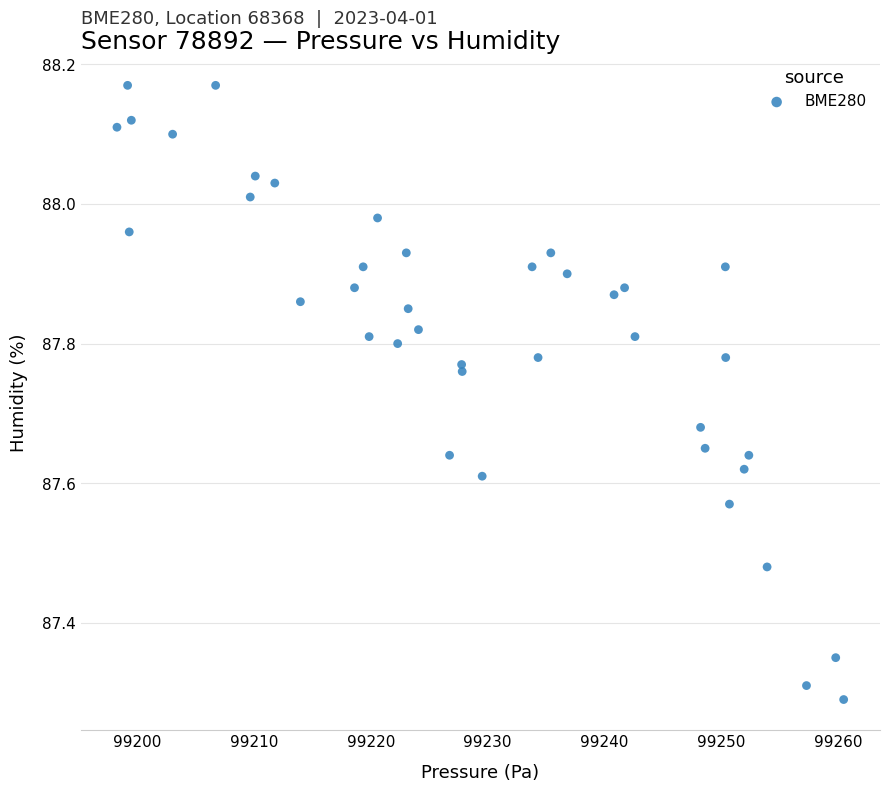

What is the range of X values (max minus min)?

62.2